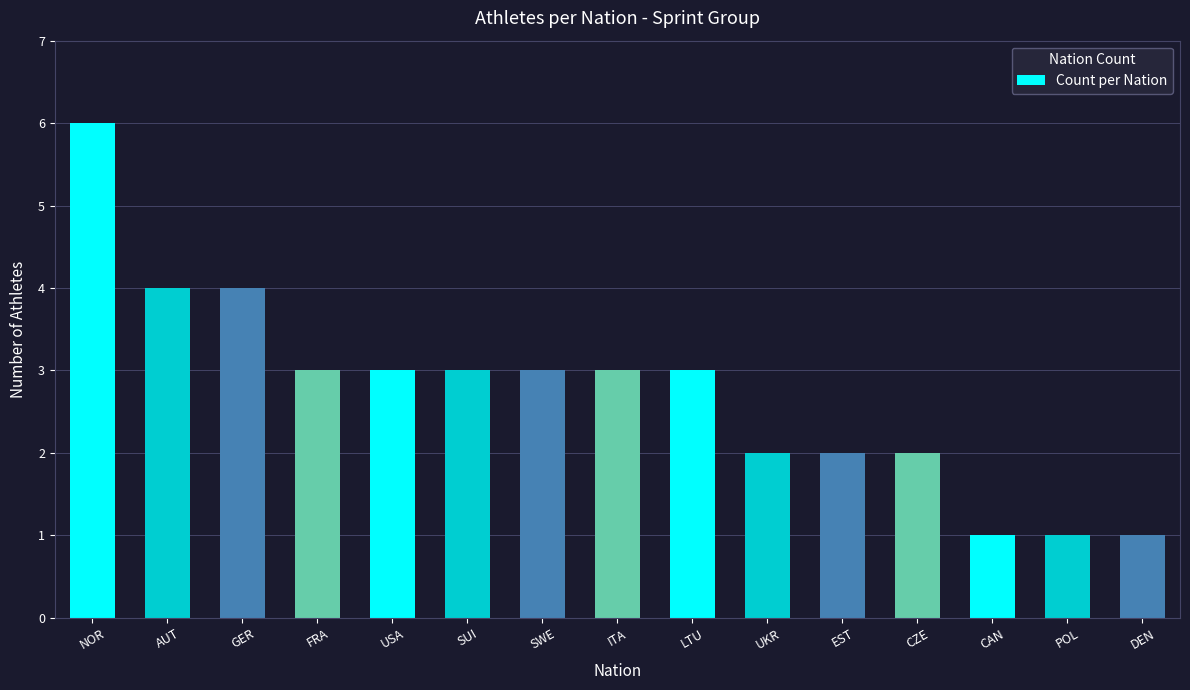

Reading left to right, transcribe all the data shown in this chart.

NOR=6	AUT=4	GER=4	FRA=3	USA=3	SUI=3	SWE=3	ITA=3	LTU=3	UKR=2	EST=2	CZE=2	CAN=1	POL=1	DEN=1